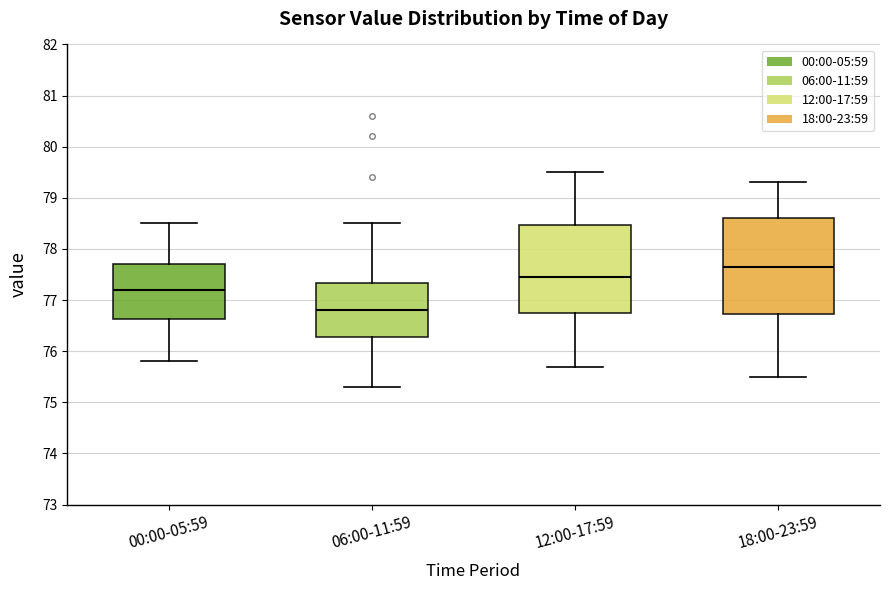

Where does the median line of the box for 18:00-23:59 sit on the y-axis? The values are not printed on the chart, so give them approximately, as read against the axis.

77.7